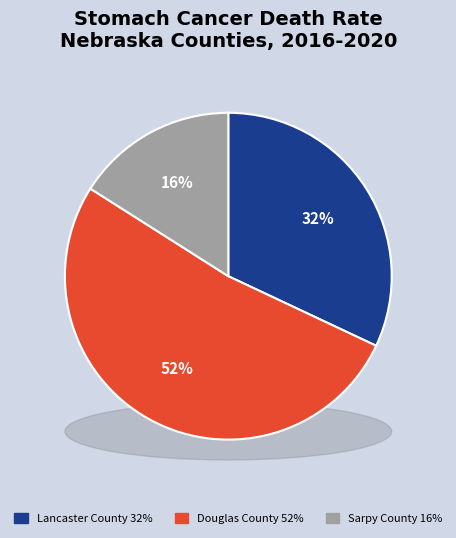

Is Sarpy County the majority of the pie?

No